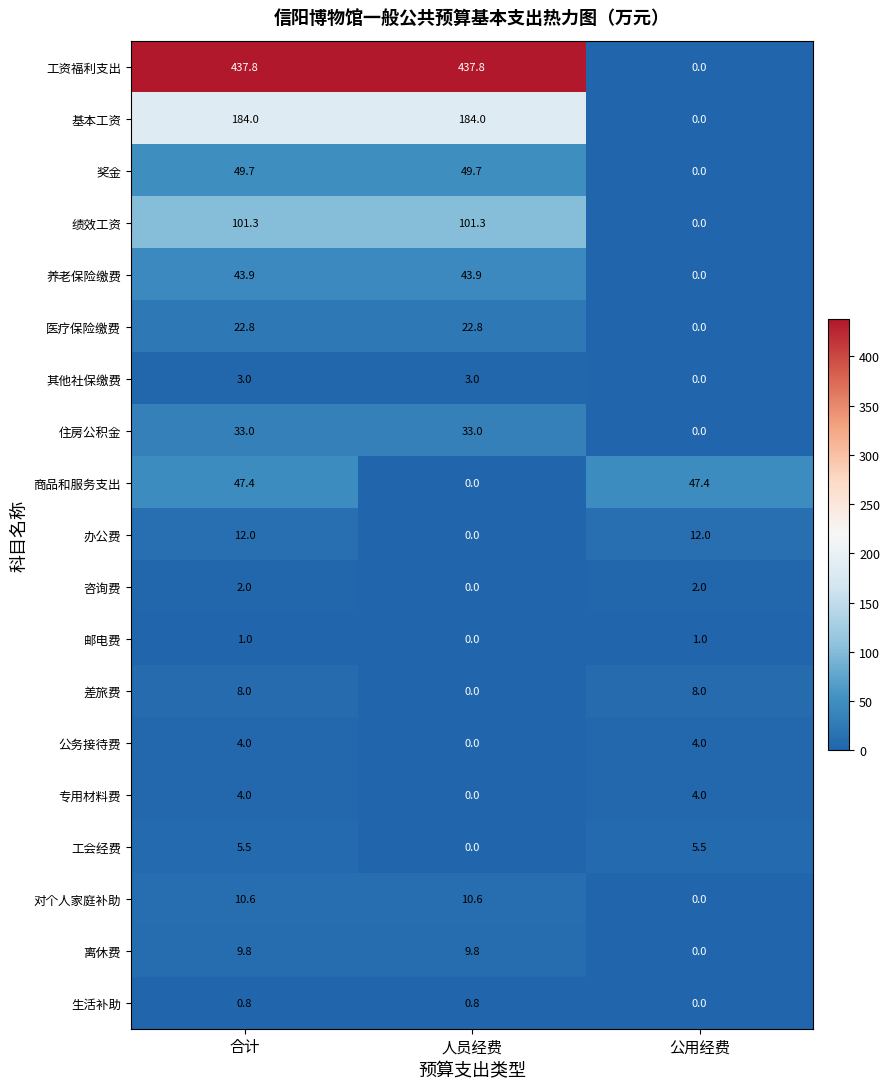

What is the highest value of the 养老保险缴费 series?

43.9